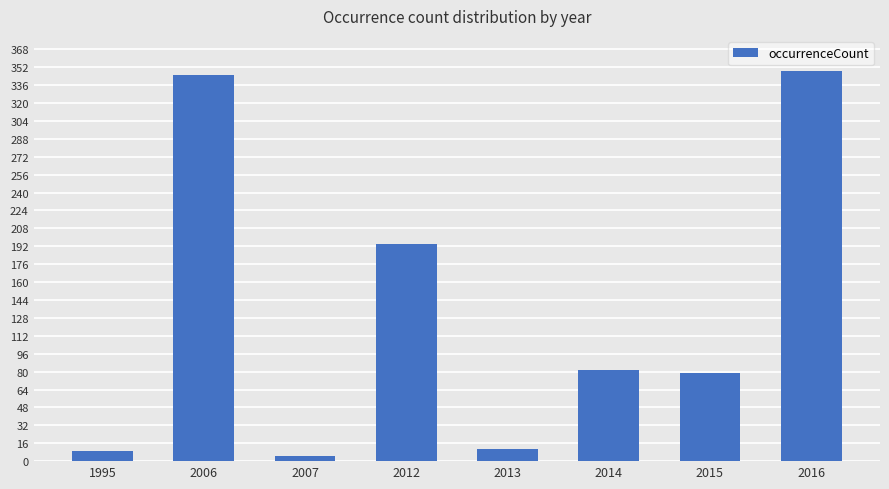

The value at 2006 is 345. True or false?

True